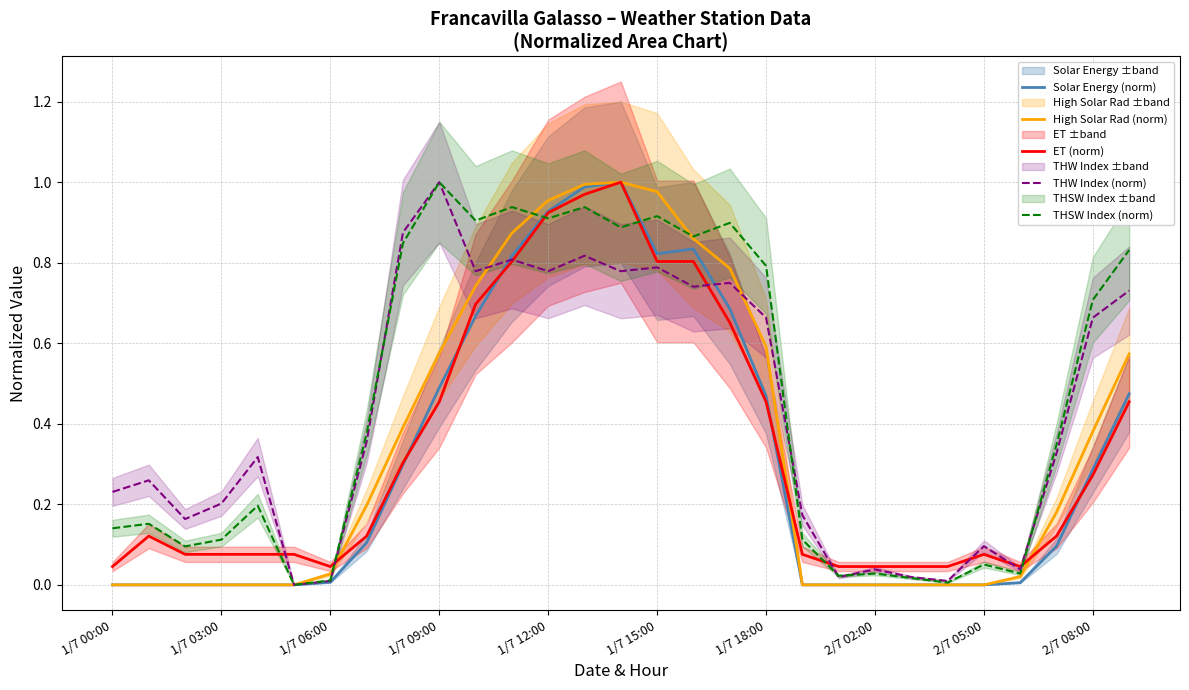

What is the total value across all series at 16?

4.1